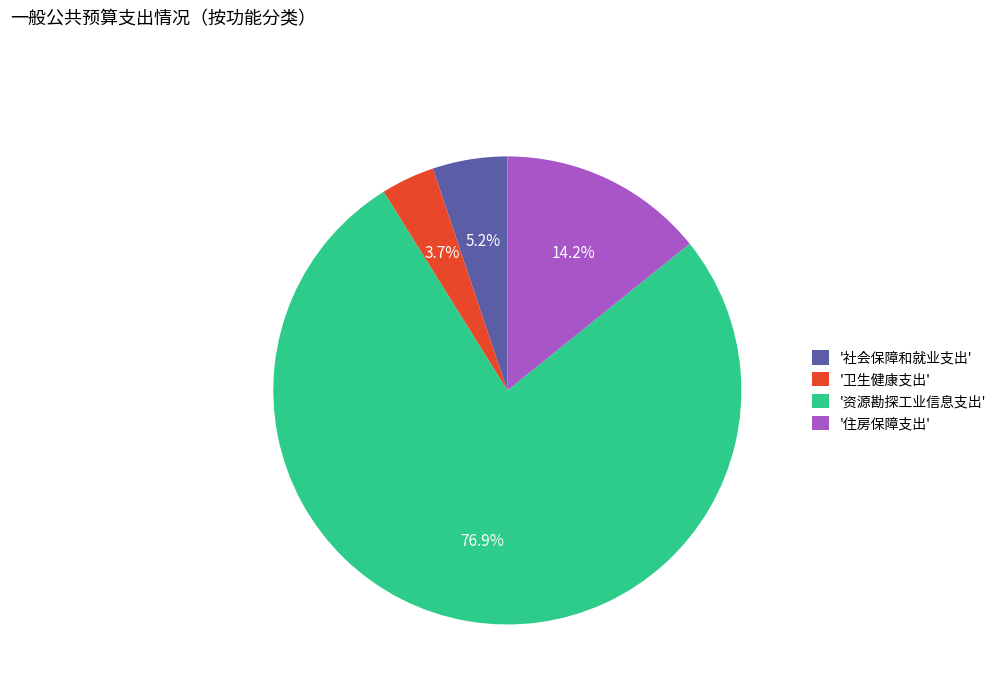

Is there any slice that represents more than half of the pie?

Yes